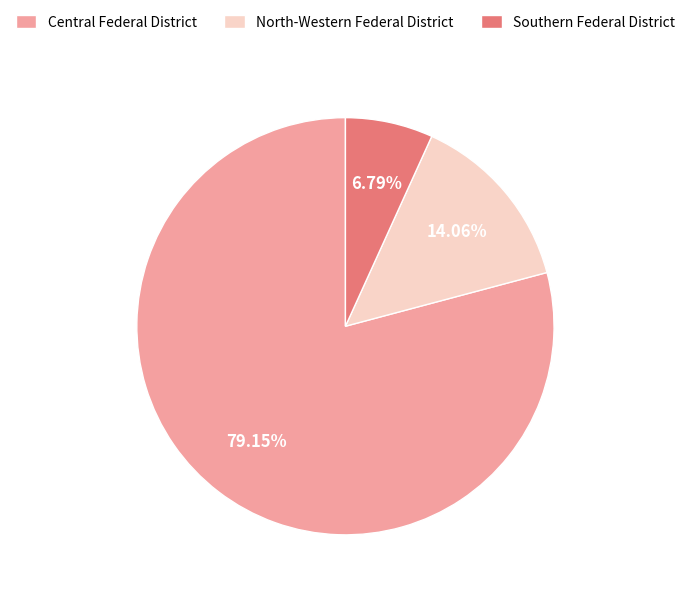

Count the number of slices in the pie.

3